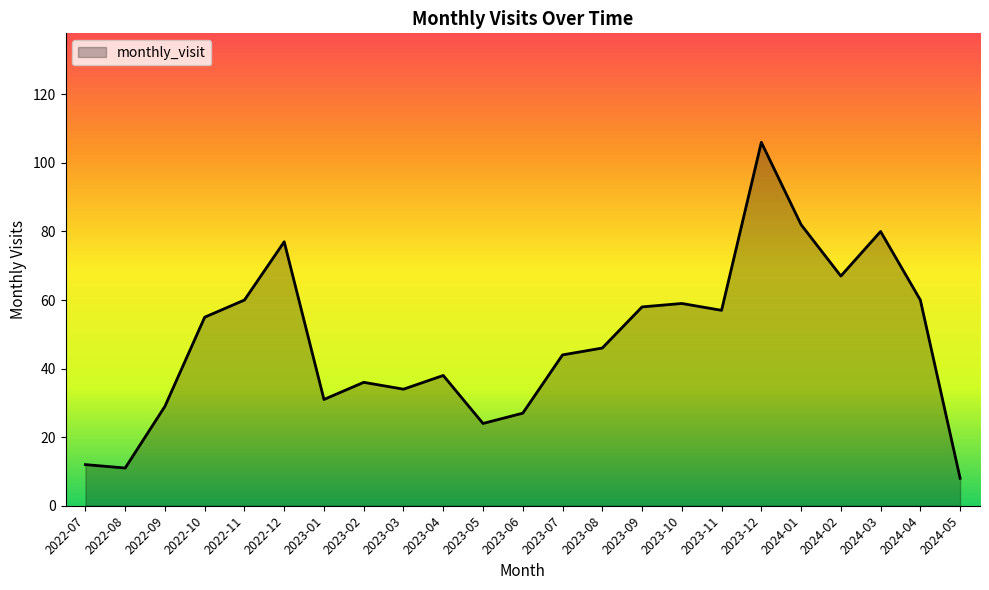

What is the approximate value at 2024-03?

80